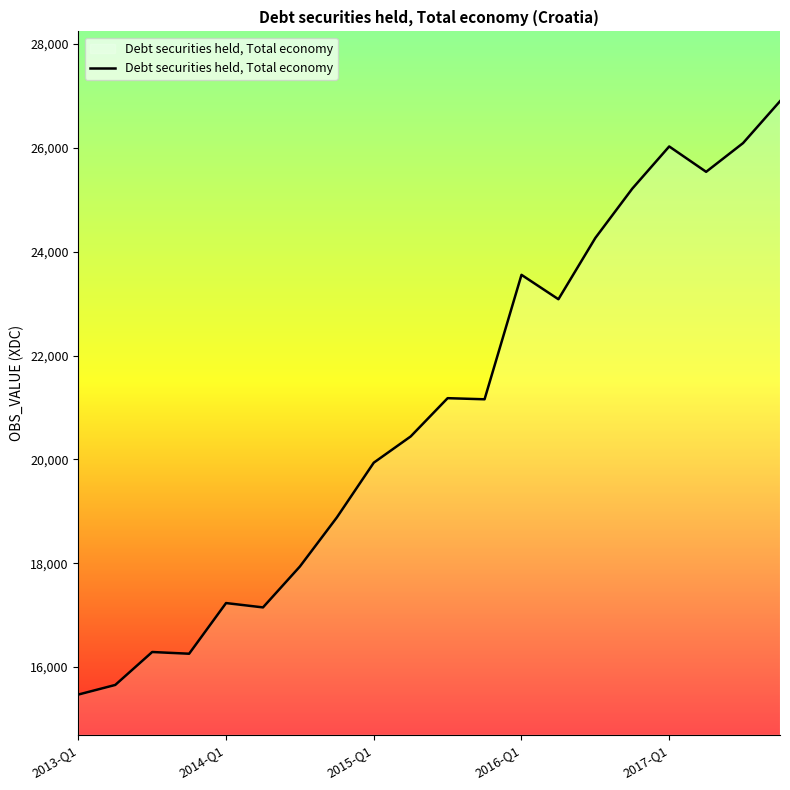

What is the difference between the maximum and minimum values?

11430.9